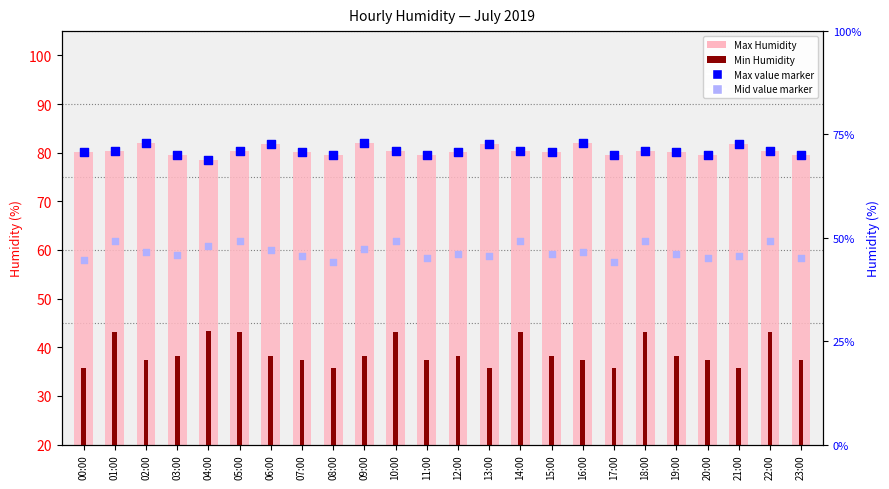

At how many categories does at least one series exceed 64?

24